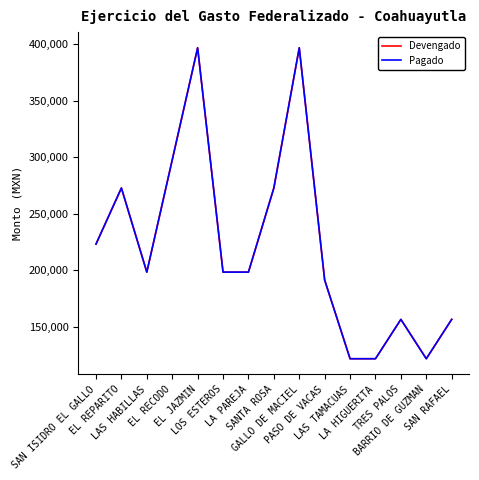

Does the chart have visible grid lines?

No